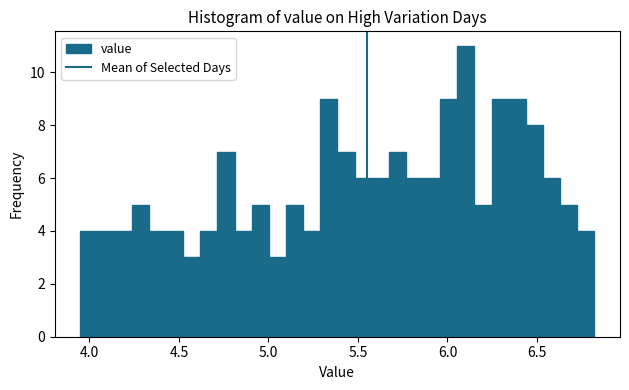

Read against the x-axis, roughly where is the centre of the tallest bar?

6.10